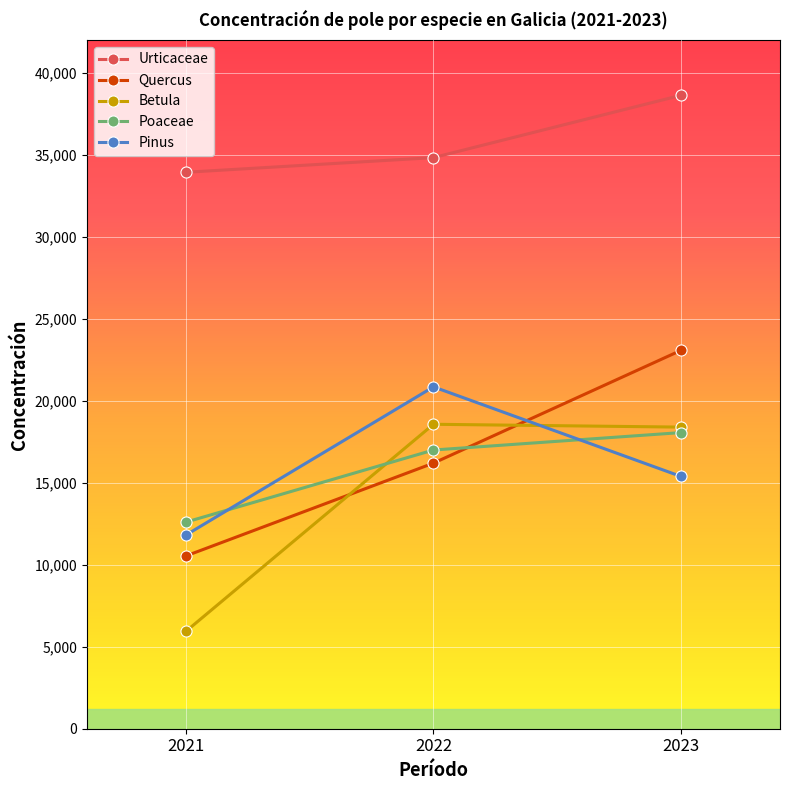

Which series has the largest total across all categories?

Urticaceae